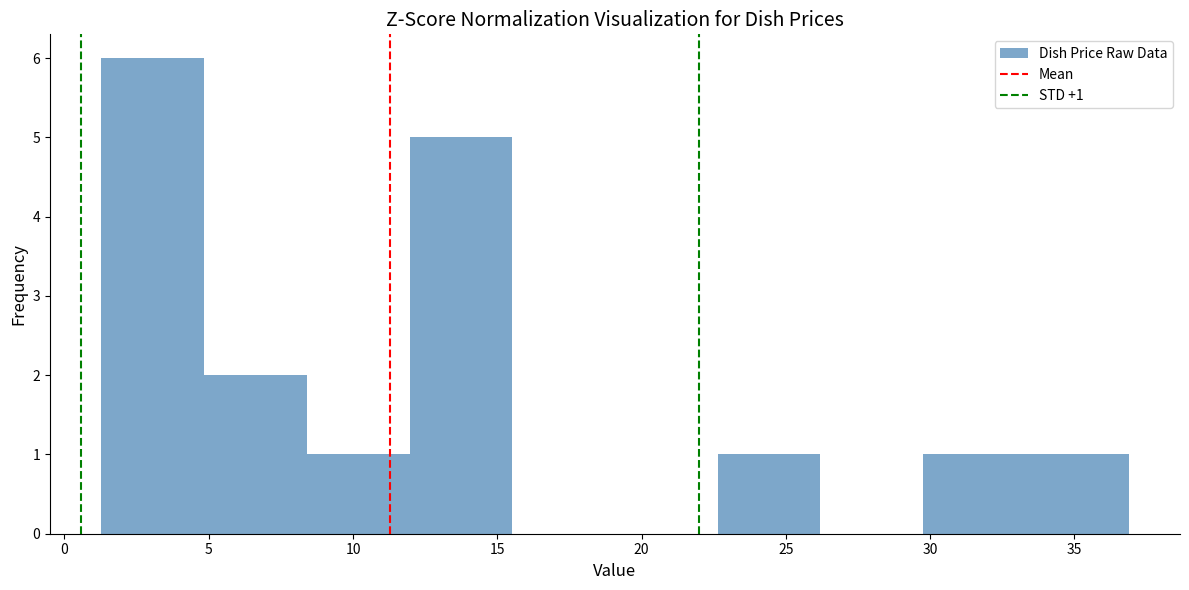

Over which range of the x-axis is the bar tallest?

1.5 to 5.0